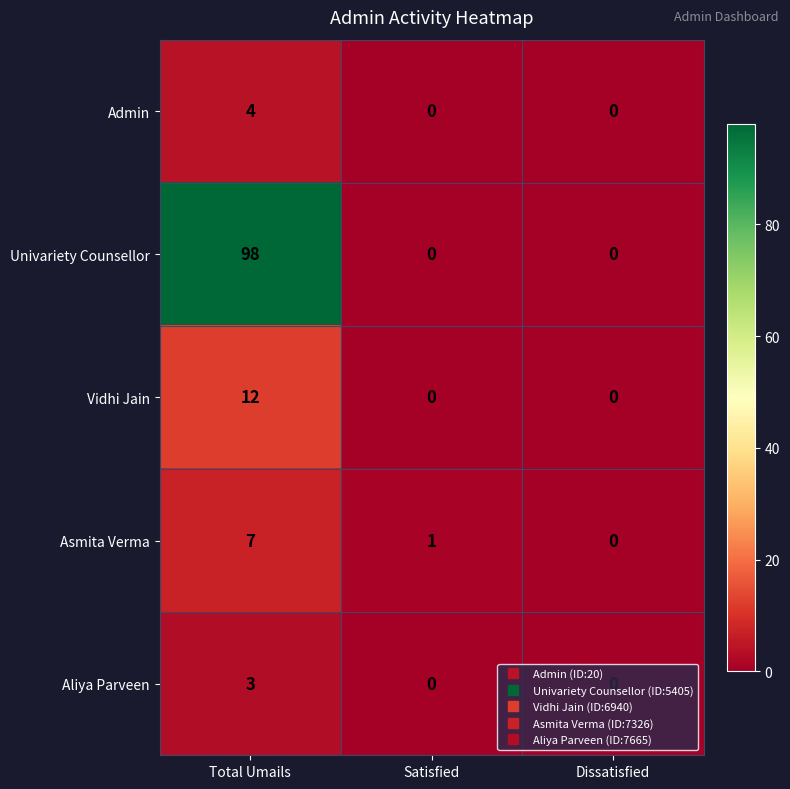

Which series changed the most between Satisfied and Dissatisfied?

Asmita Verma